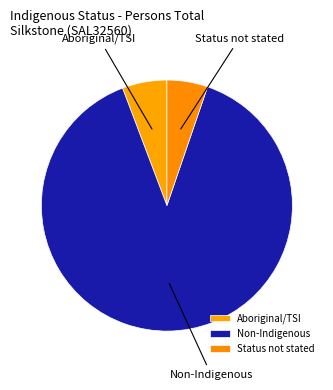

How many slices are in this pie chart?

3